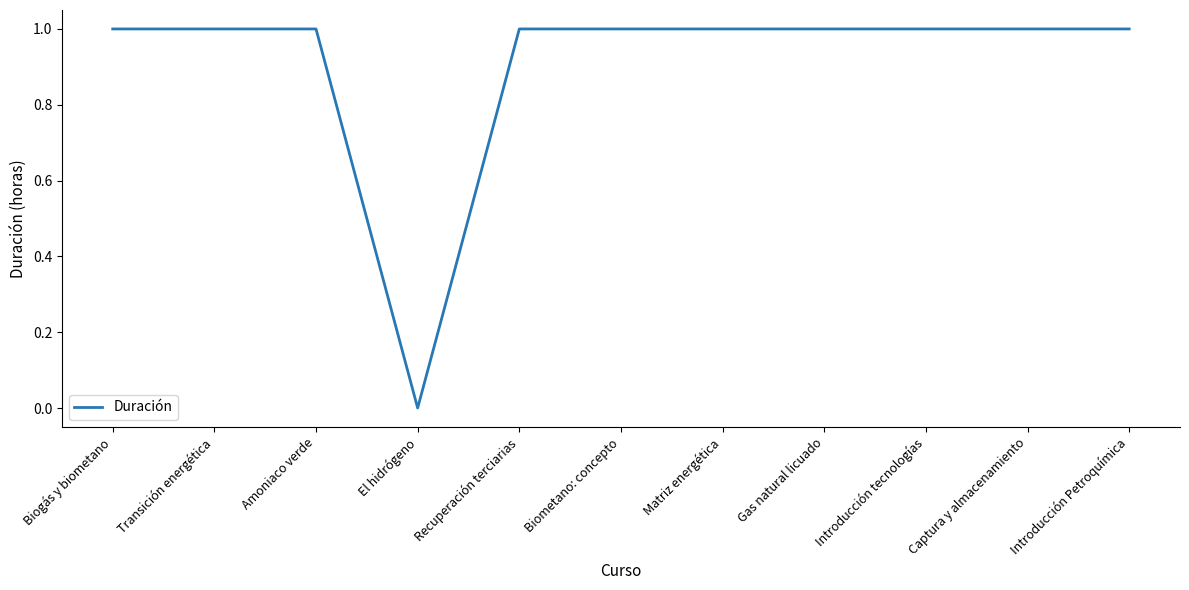

Where is the data nearest to the value 0?

El hidrógeno